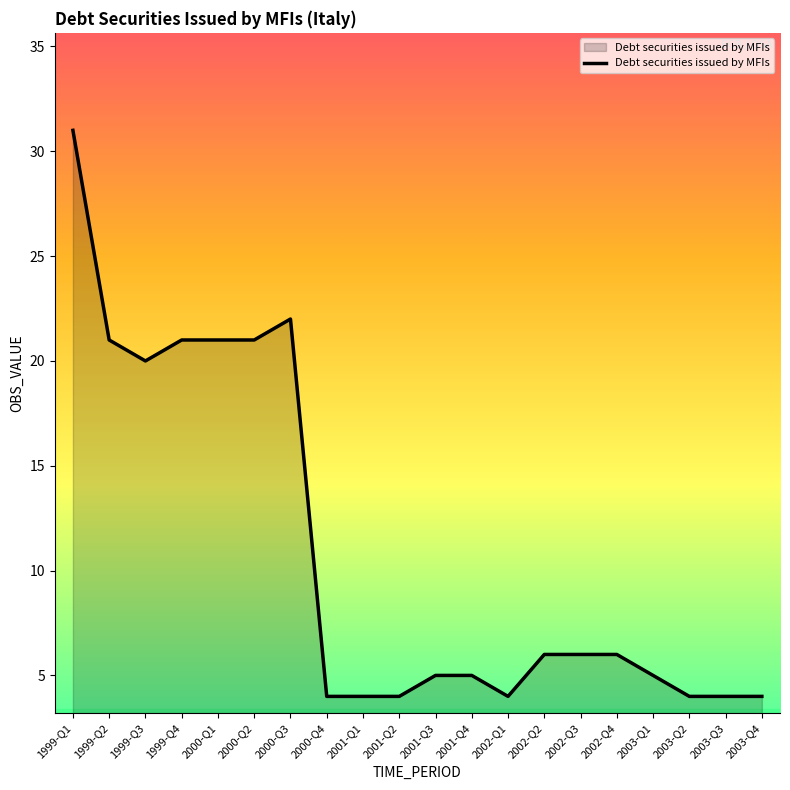

The value at 2001-Q2 is 4. True or false?

True